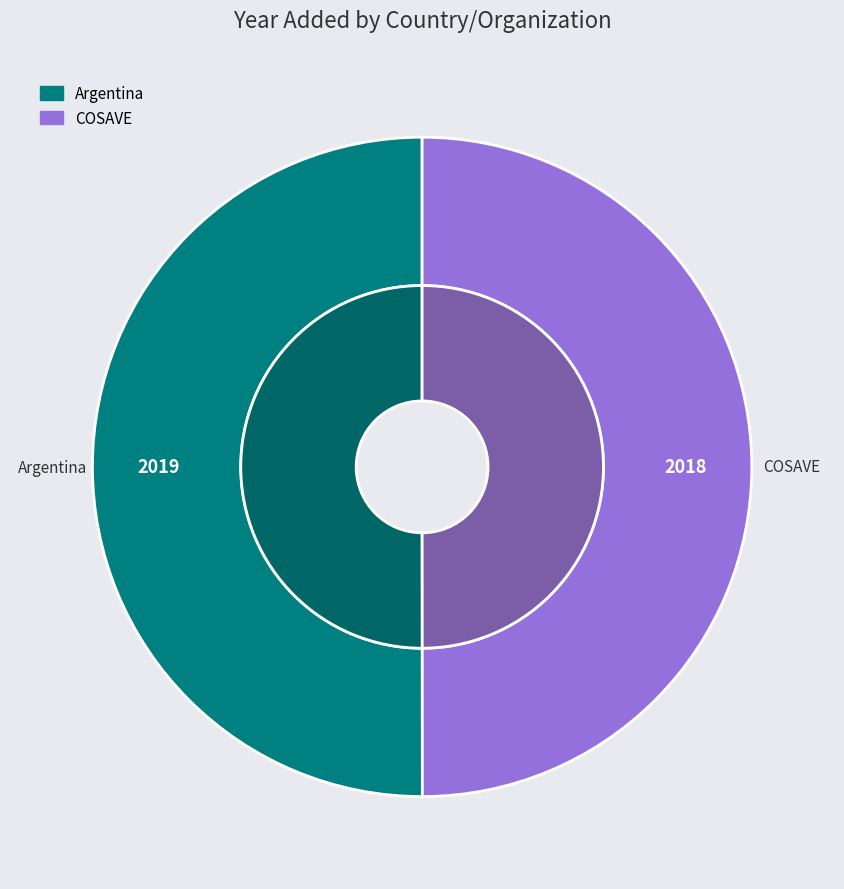

What is the change in value from Argentina to COSAVE?

-1